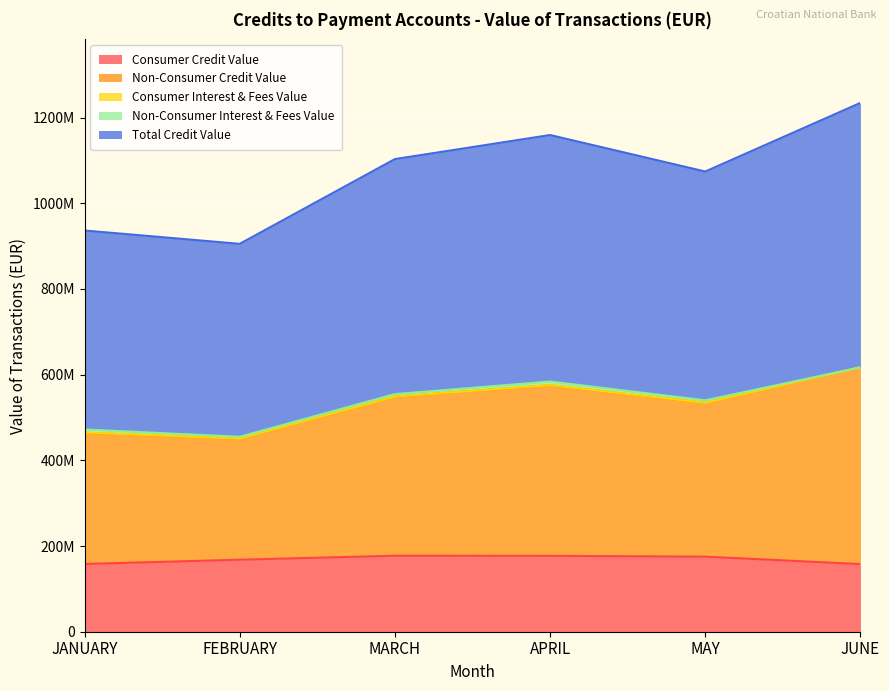

Which label corresponds to the largest value in the chart?

JUNE